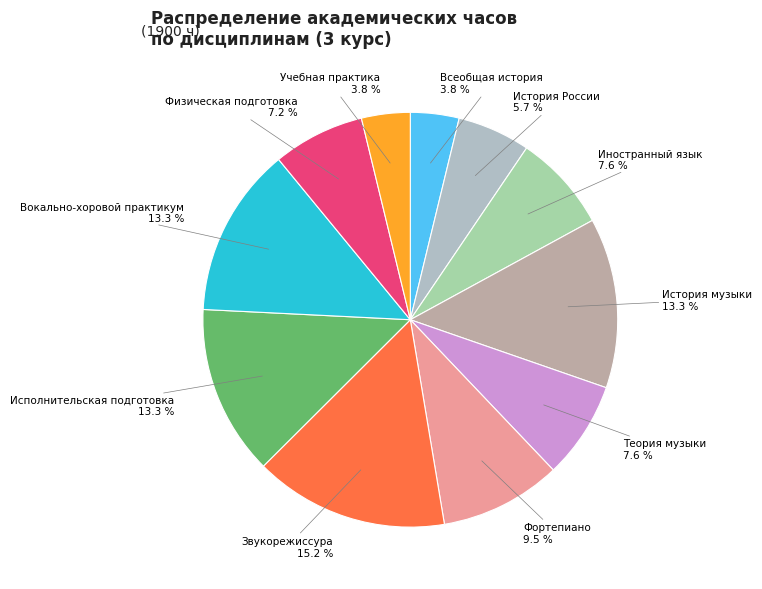

Is there a majority slice in this chart?

No